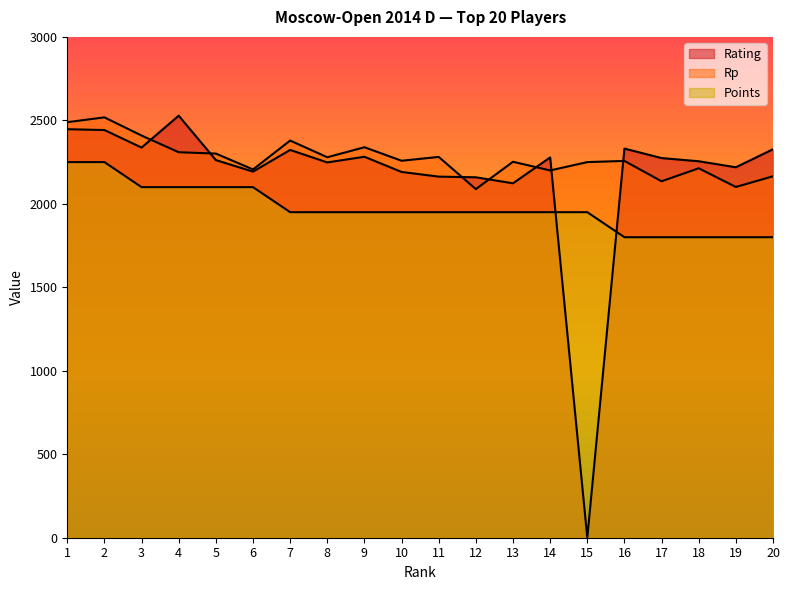

Is it true that Points equals 1950 at 7?

True